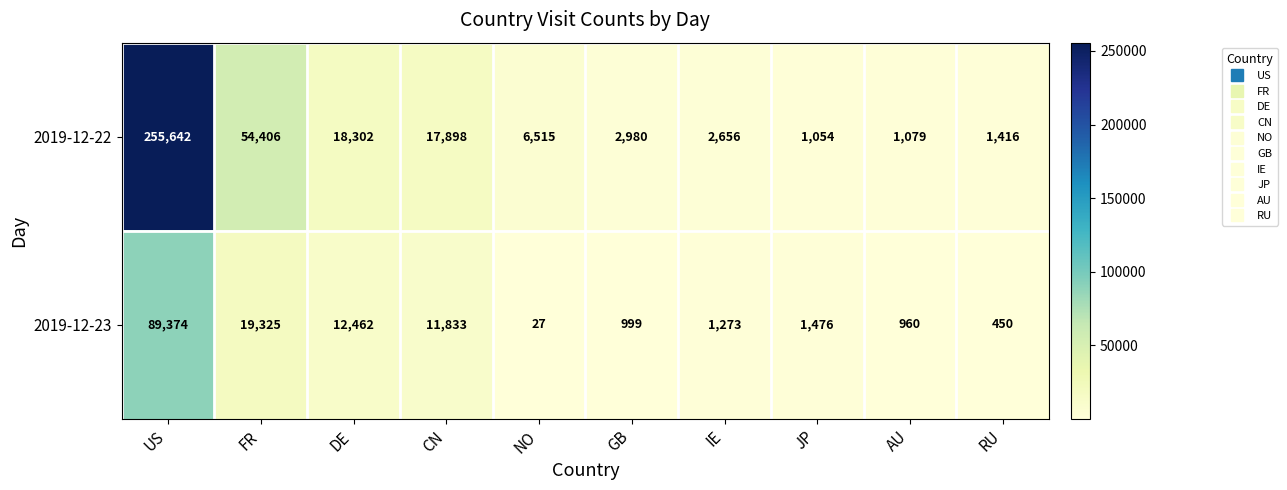

What is the minimum value shown in the chart?

27